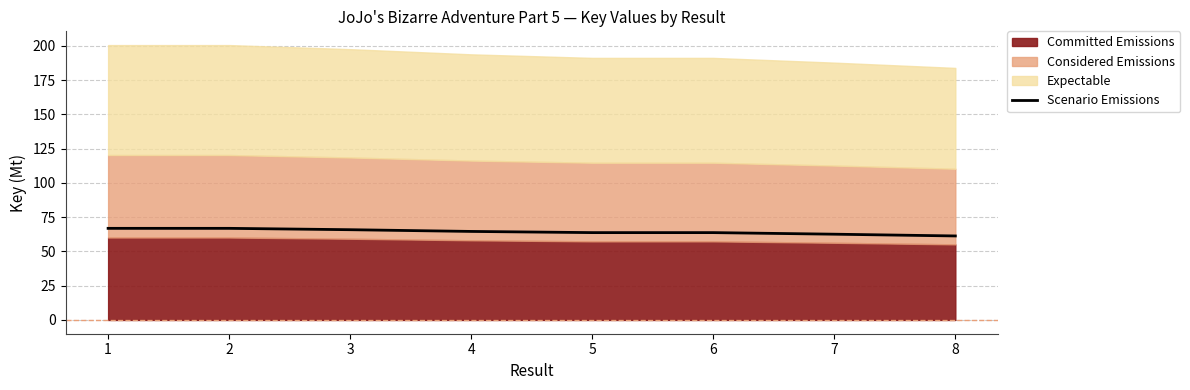

Between 1 and 4, which is larger?

1